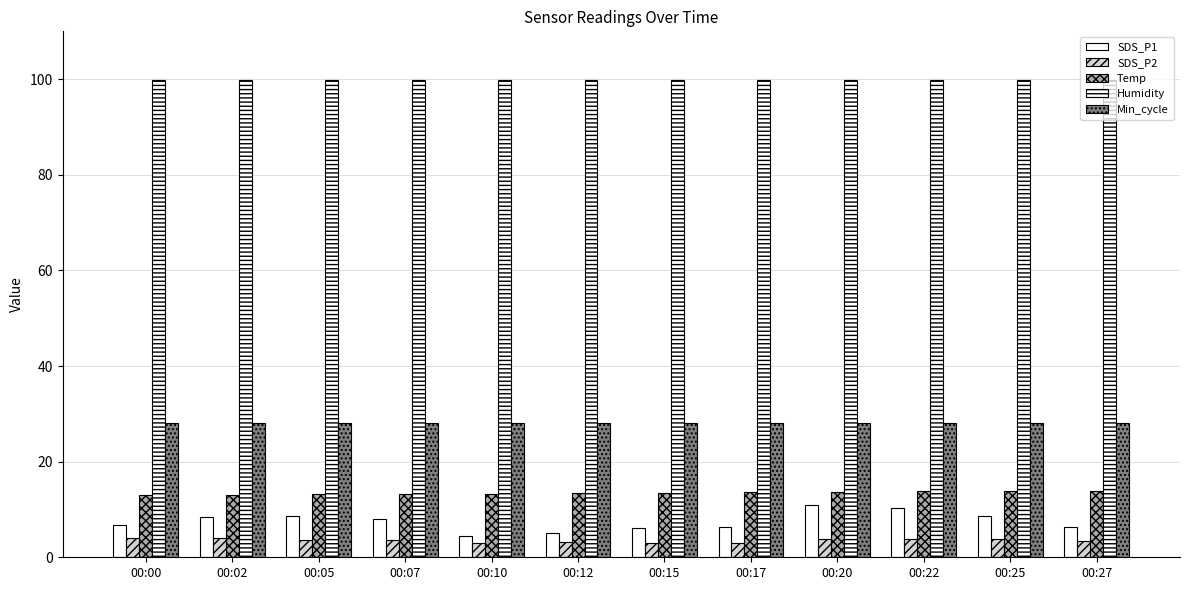

At which label does Temp reach its peak?

00:25